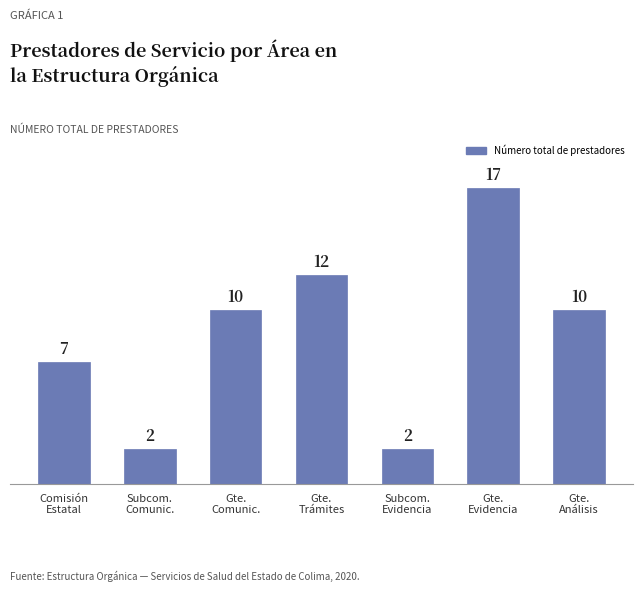

What is the difference between the values at Gte.
Evidencia and Gte.
Trámites?

5